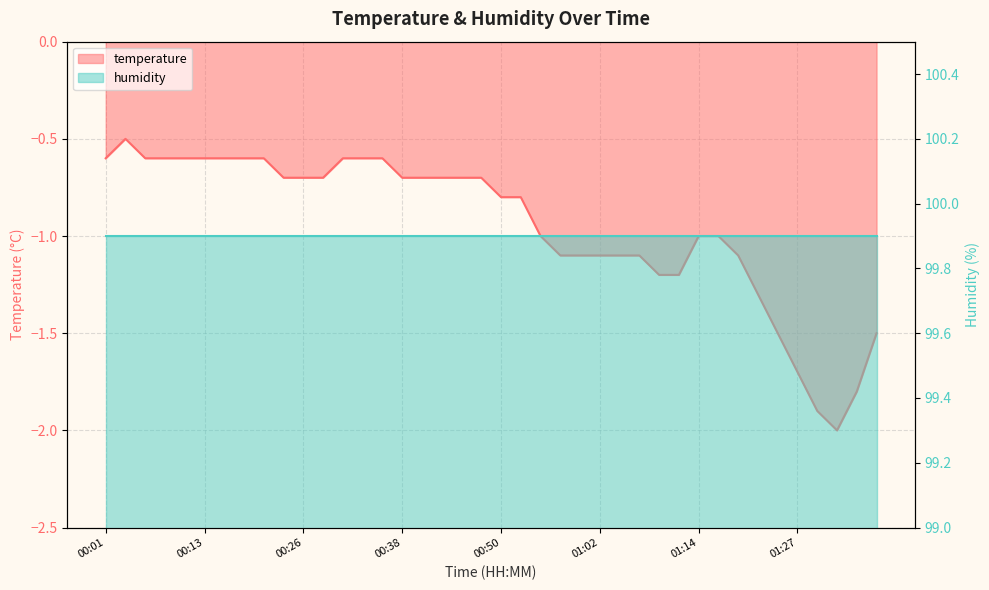

How many points are lower than both their immediate neighbors (excluding endpoints)?

1